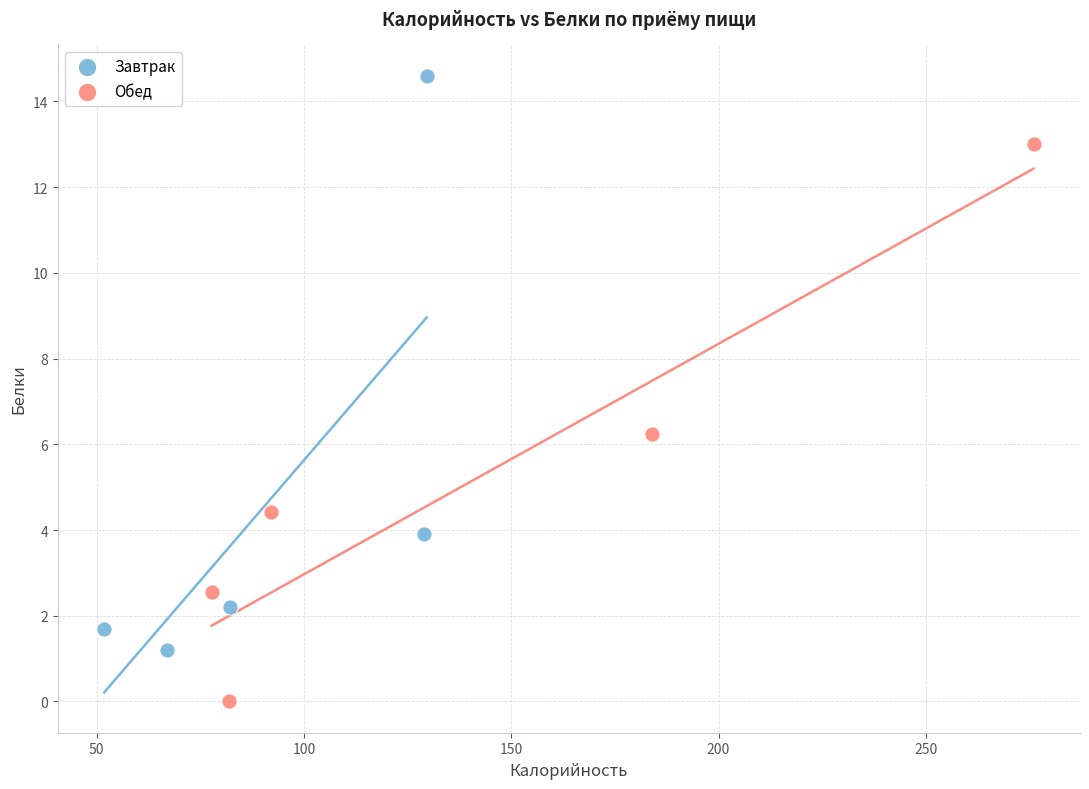

Which series reaches the maximum Y coordinate?

Завтрак